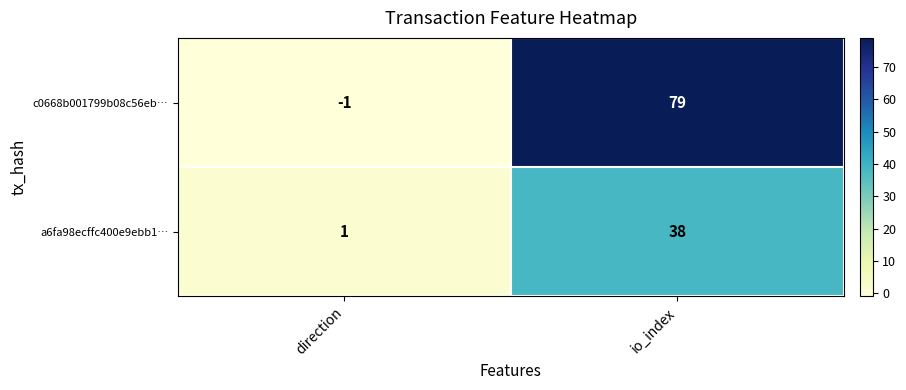

Reading left to right, what are all the values shown in this chart?

c0668b001799b08c56eb…: direction=-1	io_index=79
a6fa98ecffc400e9ebb1…: direction=1	io_index=38